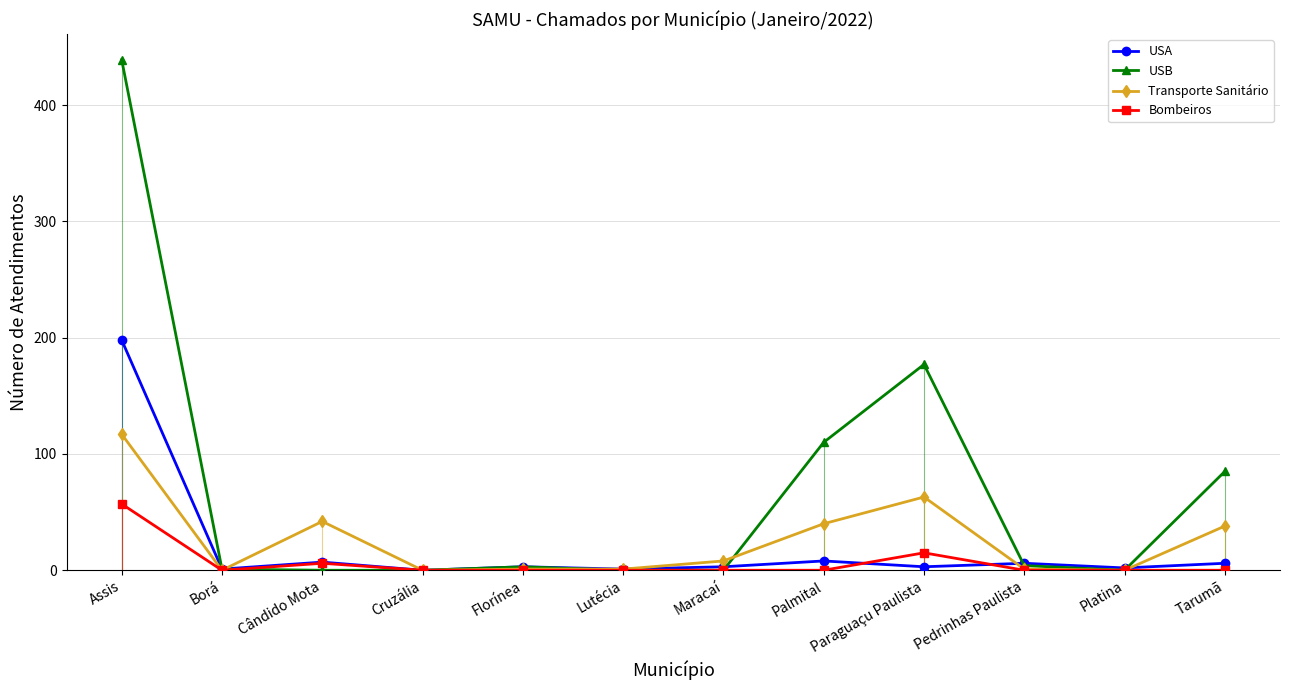

How many values in the USA series exceed 3?

5